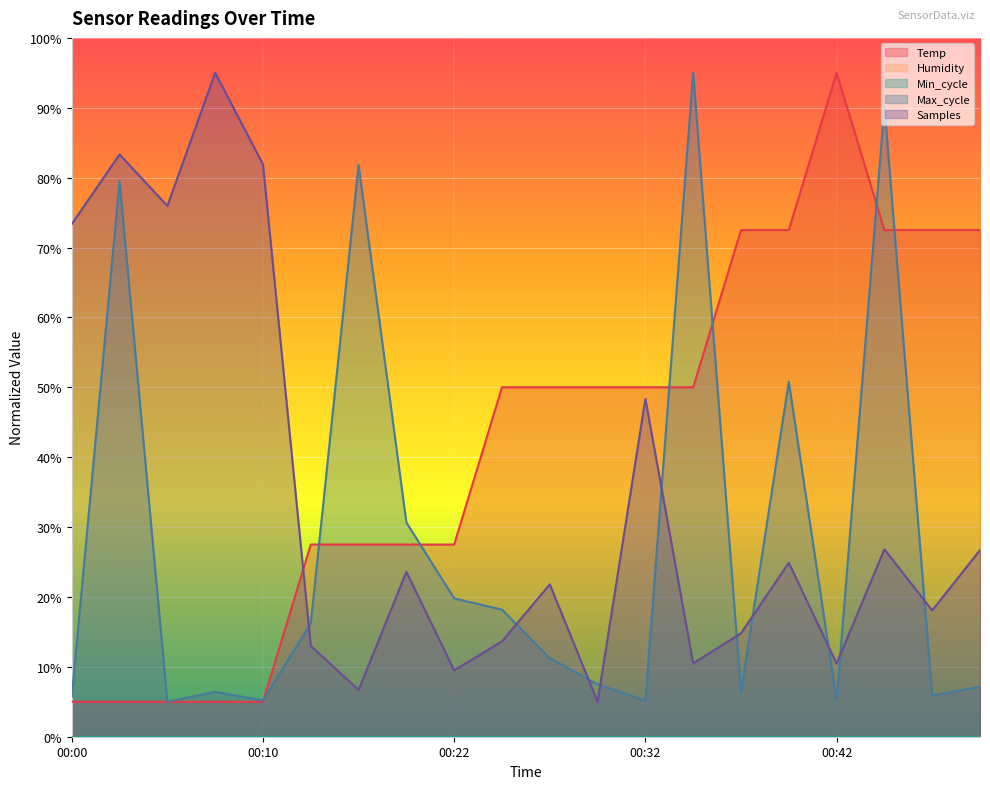

Where do Samples and Temp first cross each other?

00:10 and 00:15